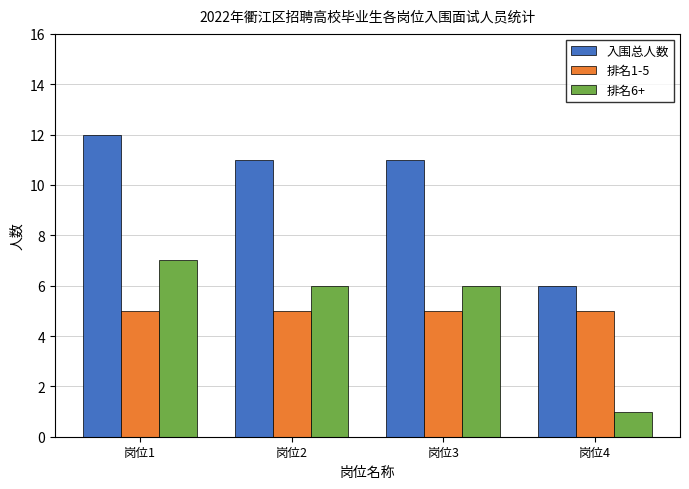

The 排名1-5 series shows 5 at 岗位3. True or false?

True